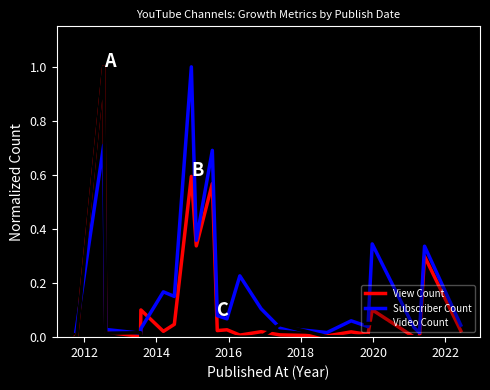

Rank the series by their average value, from highest to lowest.

Subscriber Count, View Count, Video Count